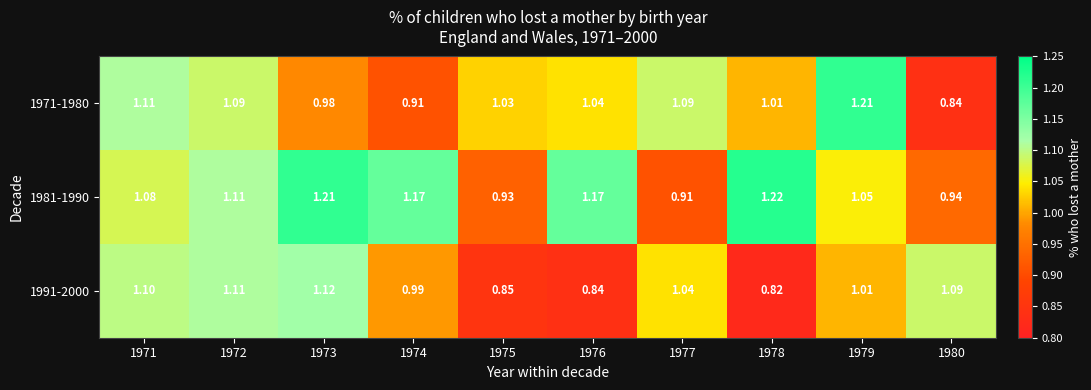

Is the value of 1981-1990 at 1972 greater than the value of 1971-1980 at 1977?

Yes